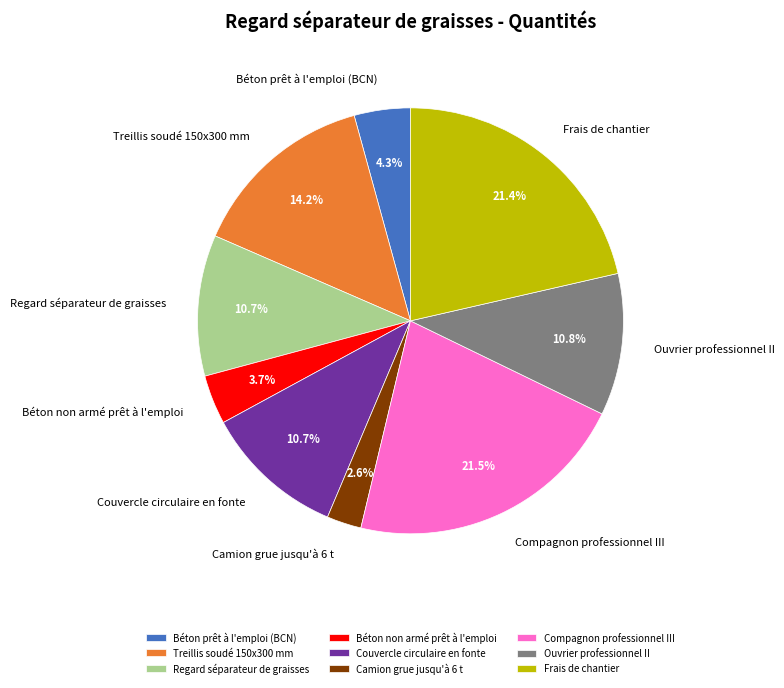

Between Ouvrier professionnel II and Compagnon professionnel III, which is larger?

Compagnon professionnel III